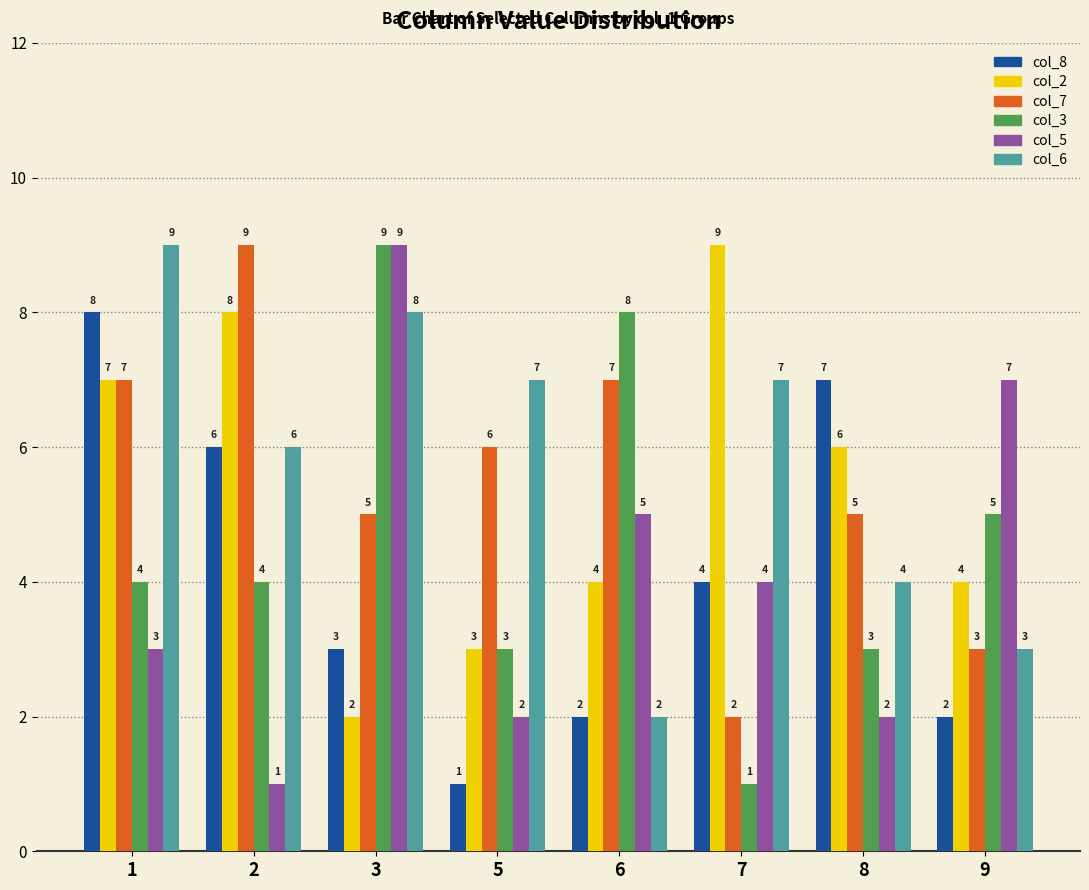

Between 6 and 9, which series saw the biggest shift?

col_7